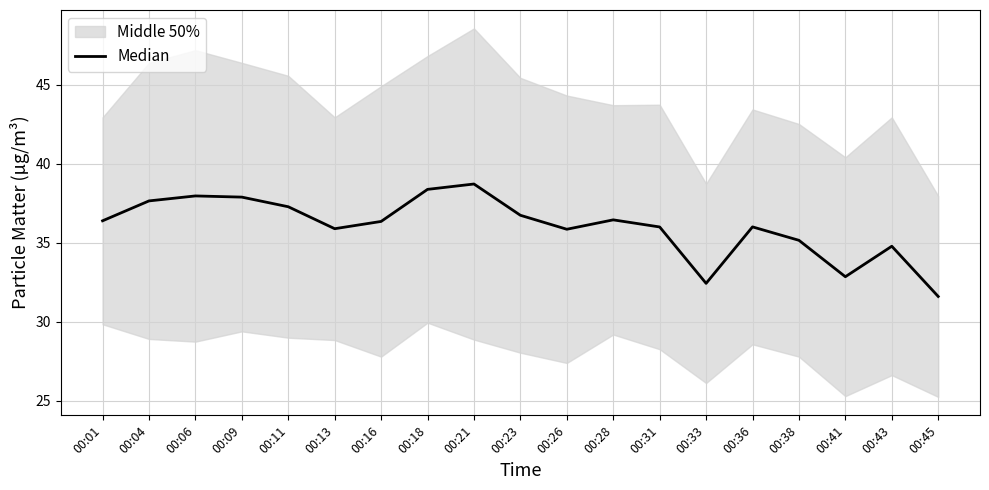

Which has a higher value, 00:23 or 00:41?

00:23